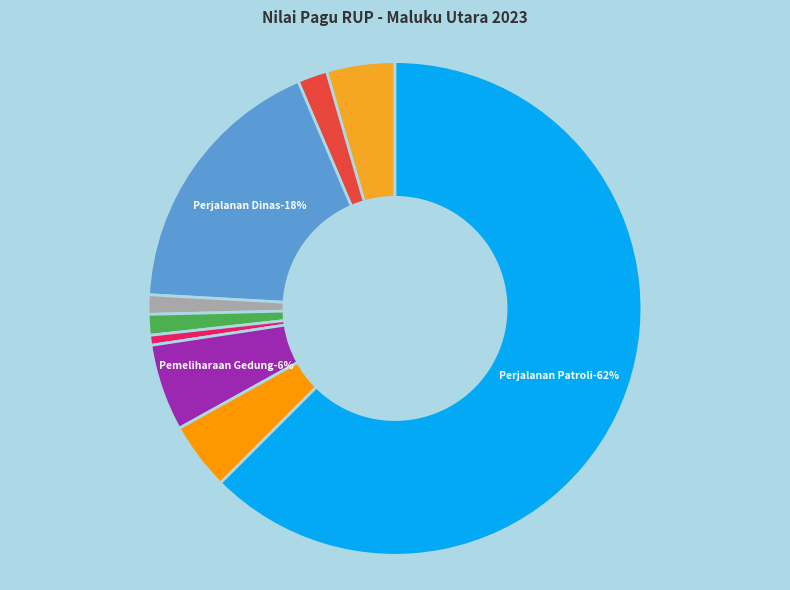

What percentage do belanja alat/bahan untuk kegiatan kantor and Penyediaan Jasa Komunikasi (2) together represent?

5.1%